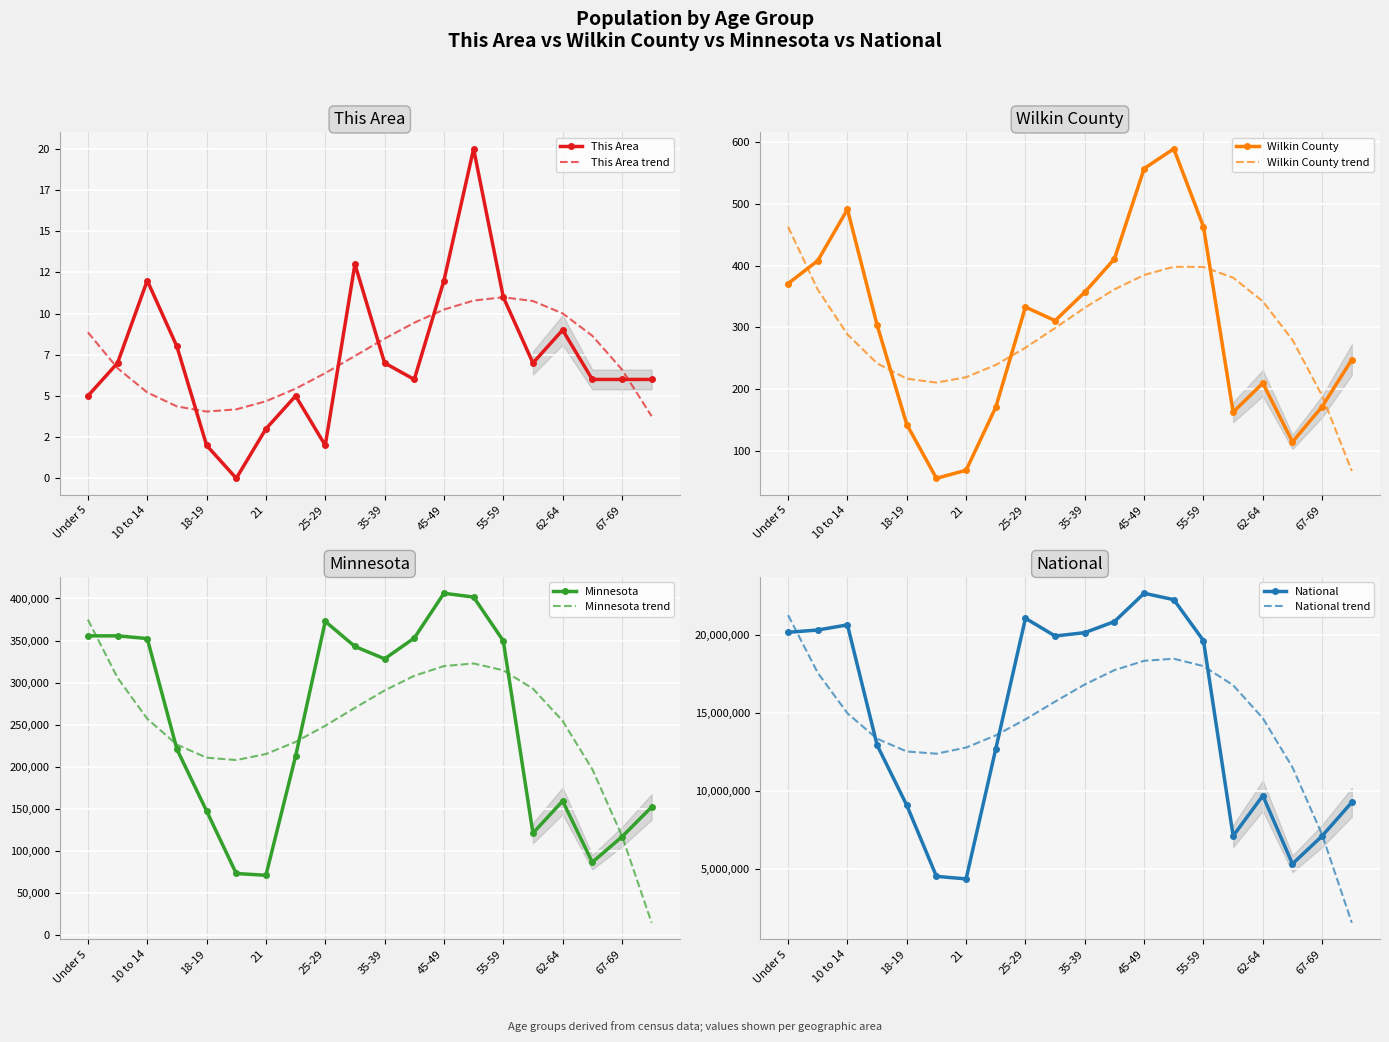

How many values in the Wilkin County series are below 311?

10